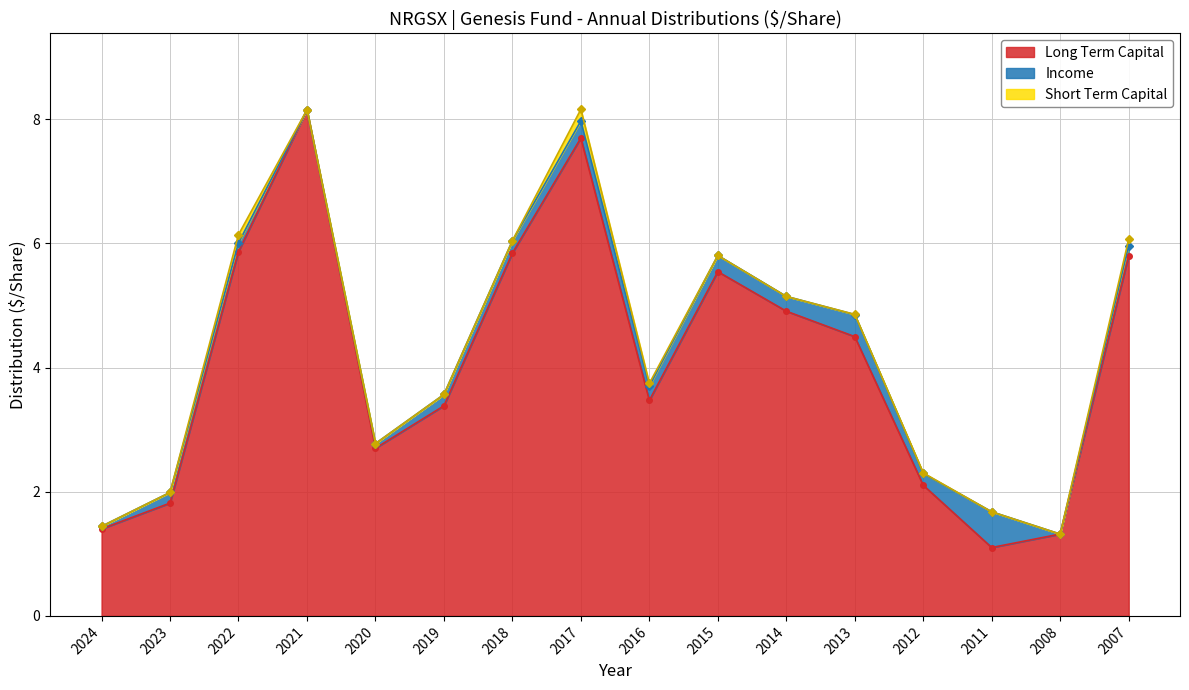

List the series in order of their peak value, highest first.

Long Term Capital, Income, Short Term Capital